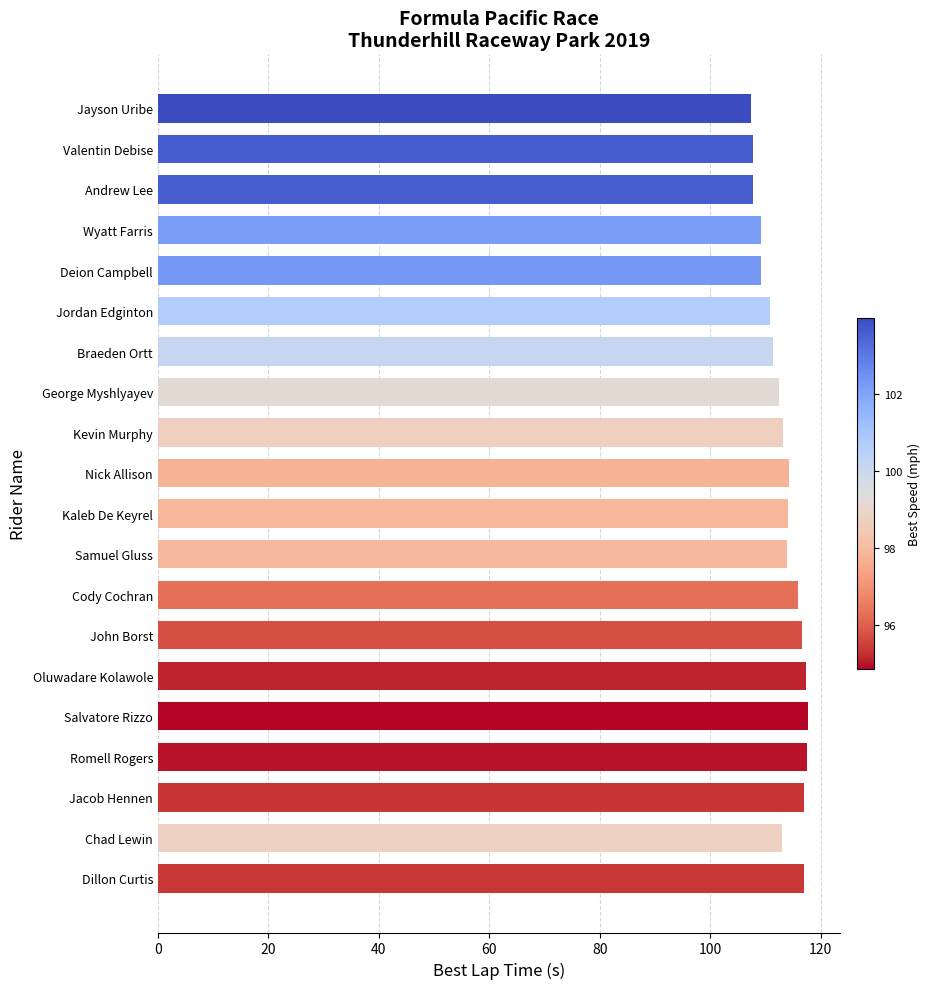

True or false: the data shows 113.0 at Chad Lewin.

True